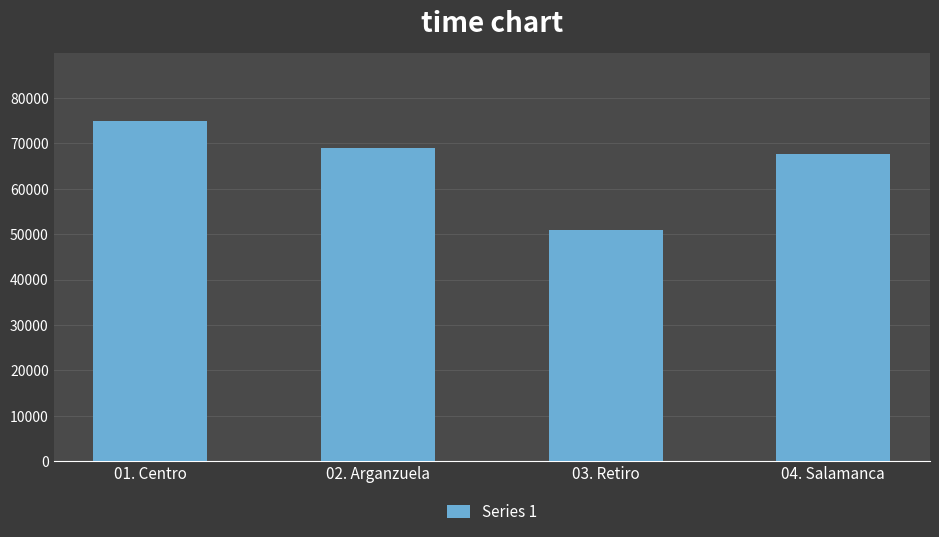

How many data points does each series have?

4